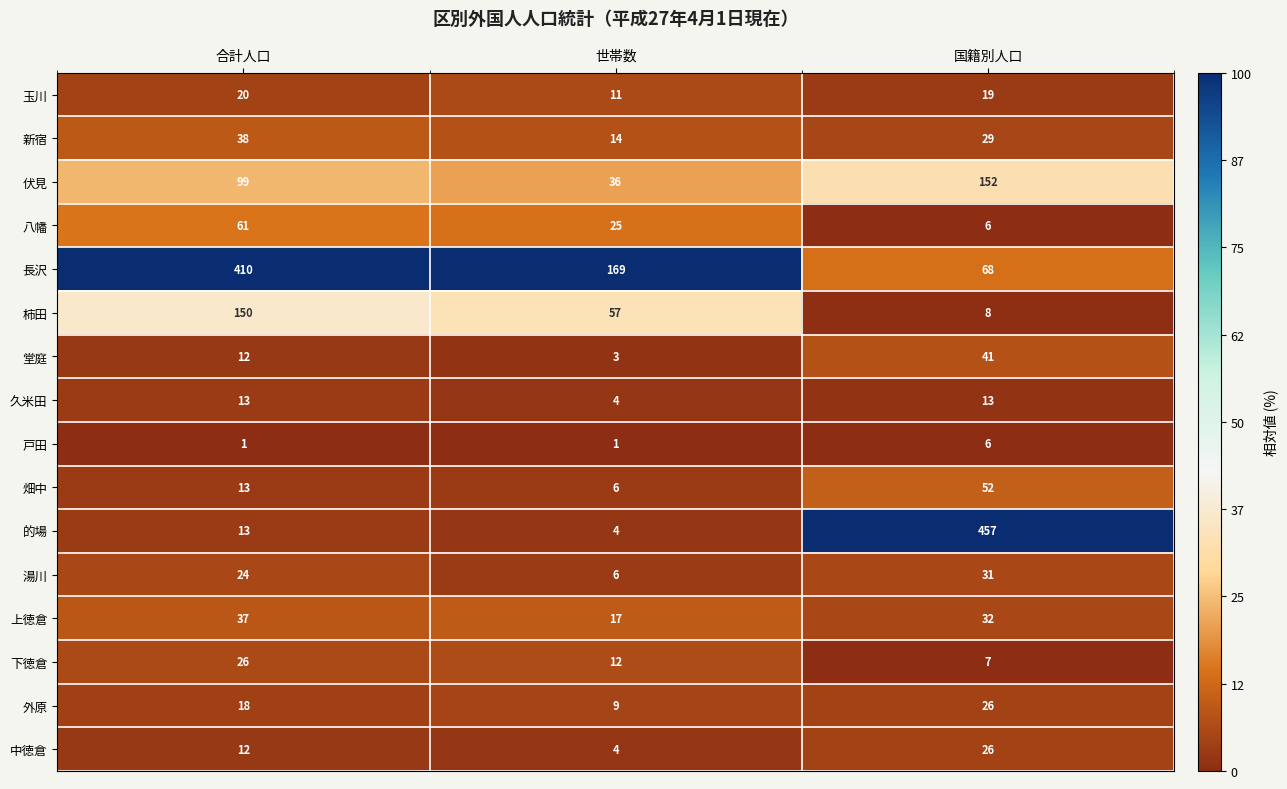

List the labels in order of 新宿 value, largest first.

合計人口, 国籍別人口, 世帯数